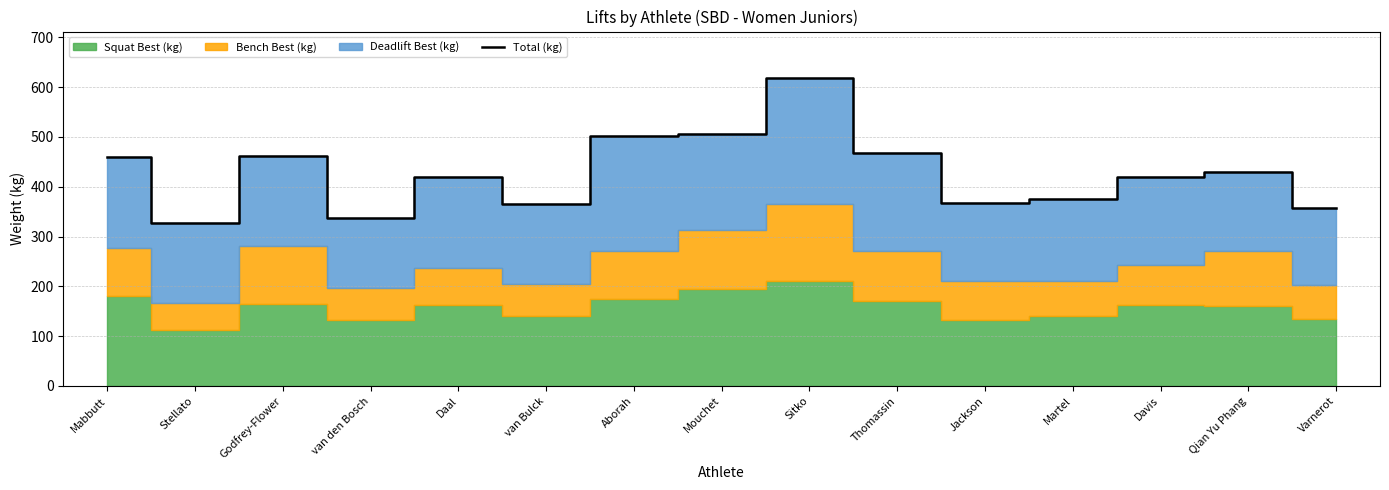

What is the change in value from Aborah to Jackson?

-134.5